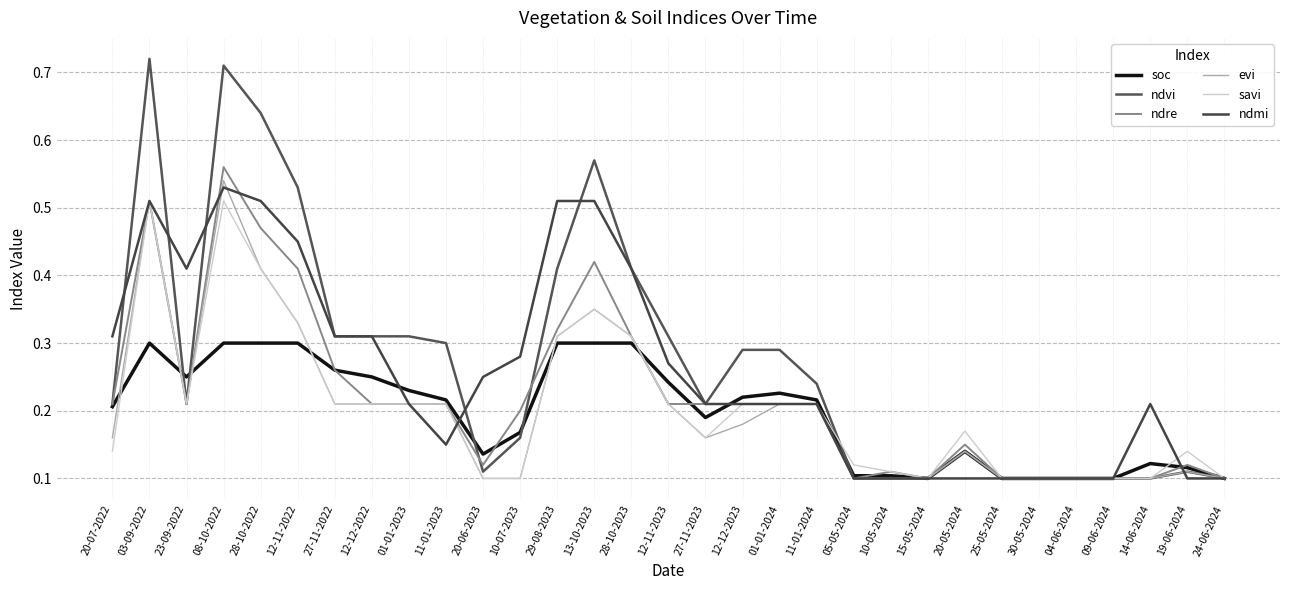

Count the number of data series in this chart.

6